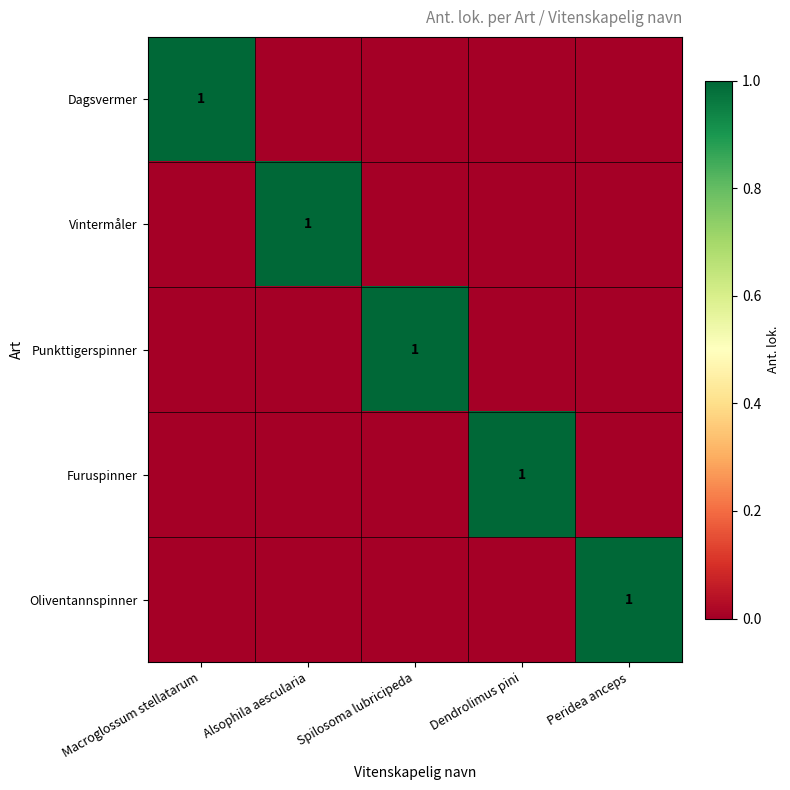

The value of Oliventannspinner at Peridea anceps is 1. True or false?

True